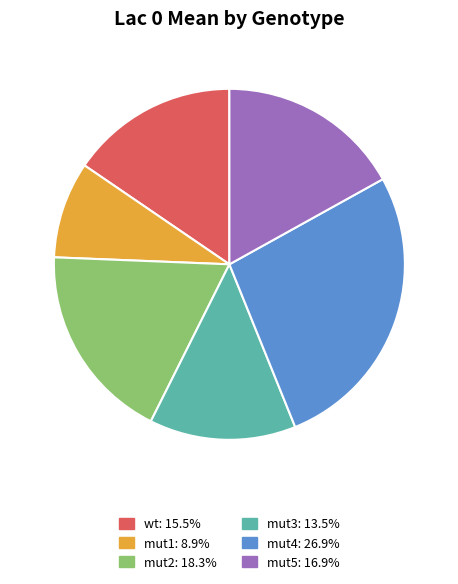

Between mut4 and mut1, which is larger?

mut4